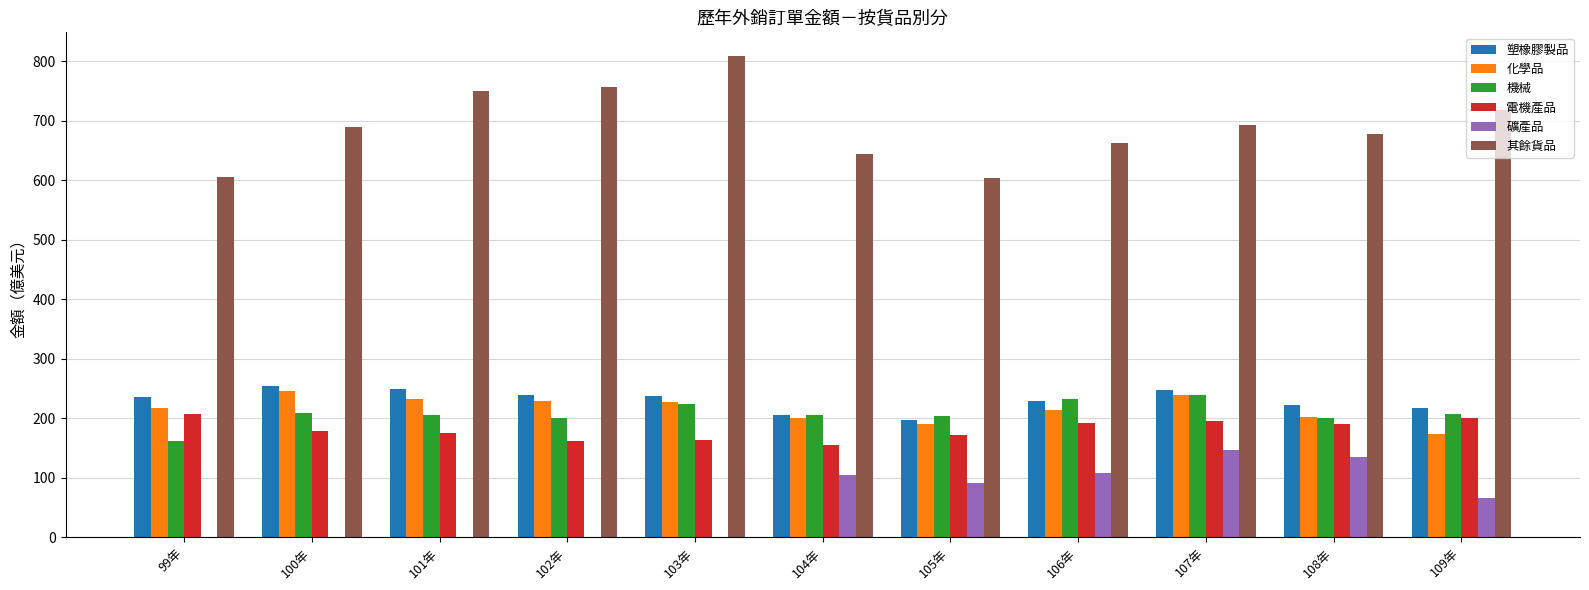

What is the average value of the 電機產品 series?

181.7